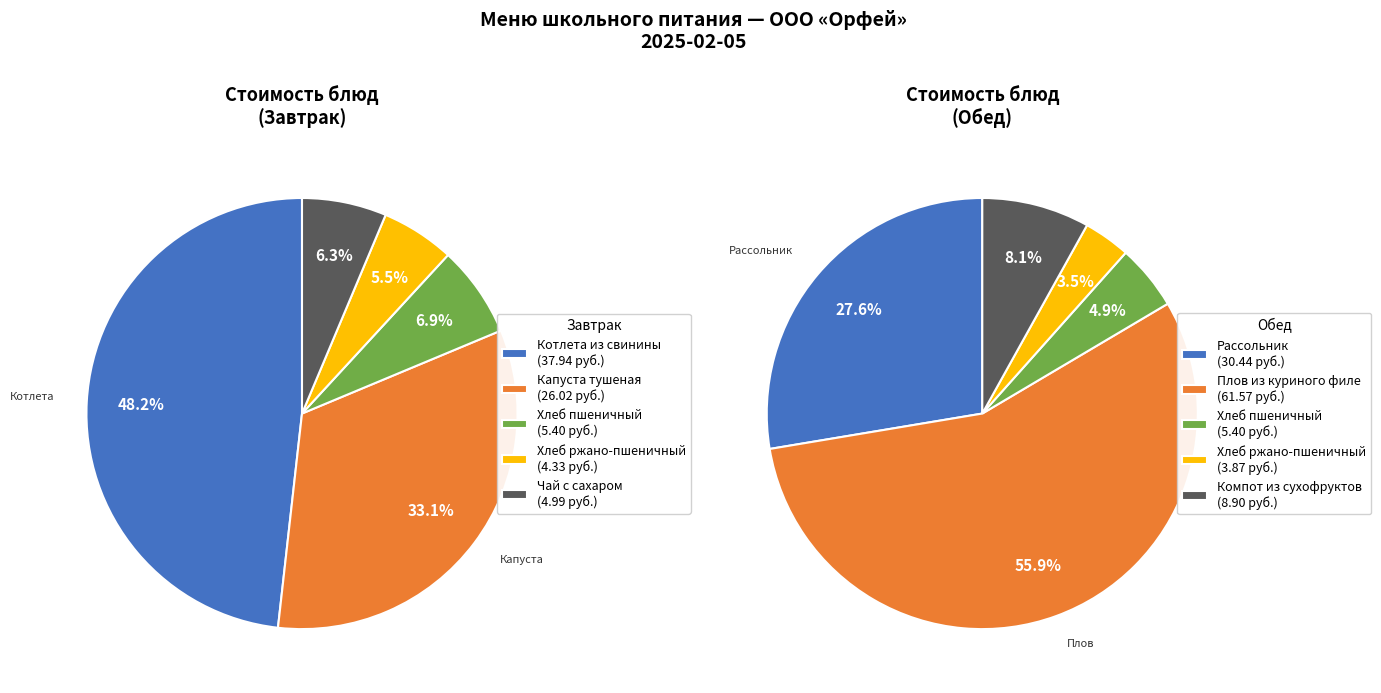

What is the total percentage of 4 and 3?

11.8%